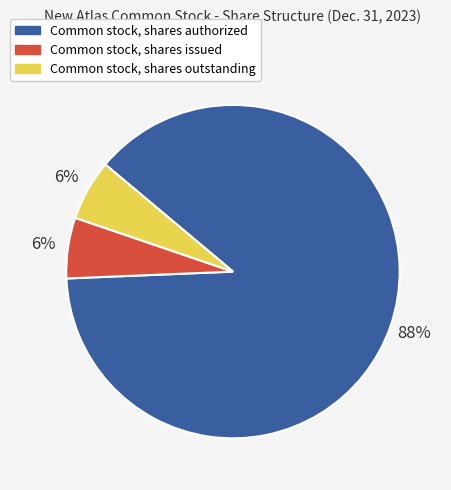

Is it true that Common stock, shares authorized is 98% of the pie?

False